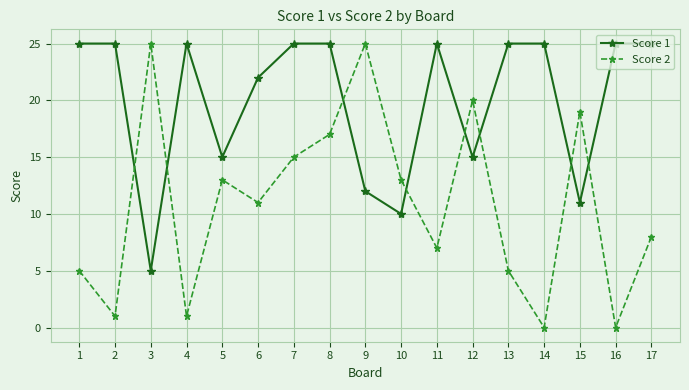

List the series in order of their overall mean, lowest first.

Score 2, Score 1